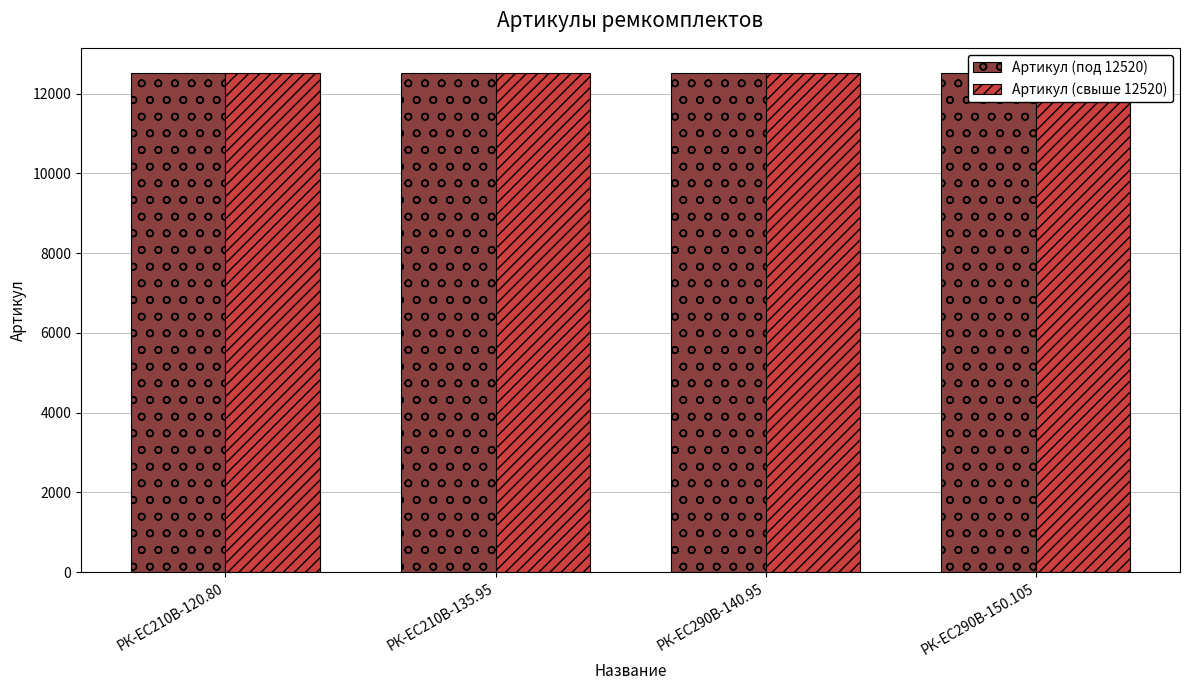

What is the spread (max minus min) of values at РК-ЕС290В-150.105?

1